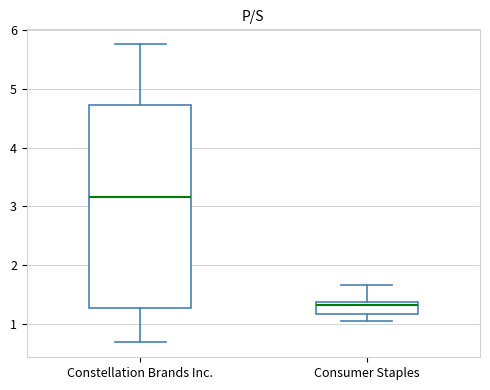

Where is the upper edge of the box for Constellation Brands Inc. on the y-axis? The values are not printed on the chart, so give them approximately, as read against the axis.

4.7